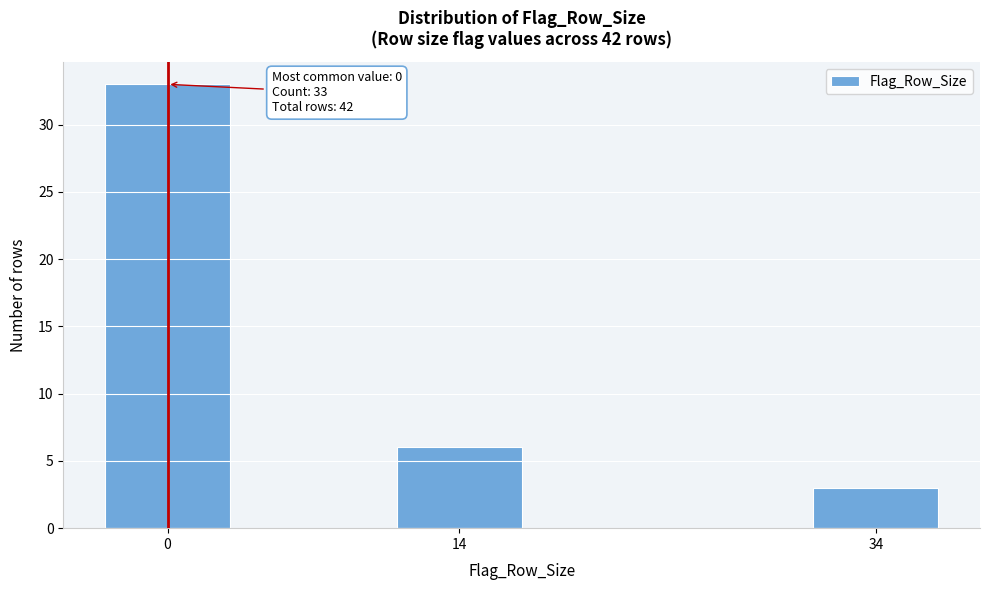

Reading left to right, what are all the values shown in this chart?

33	6	3